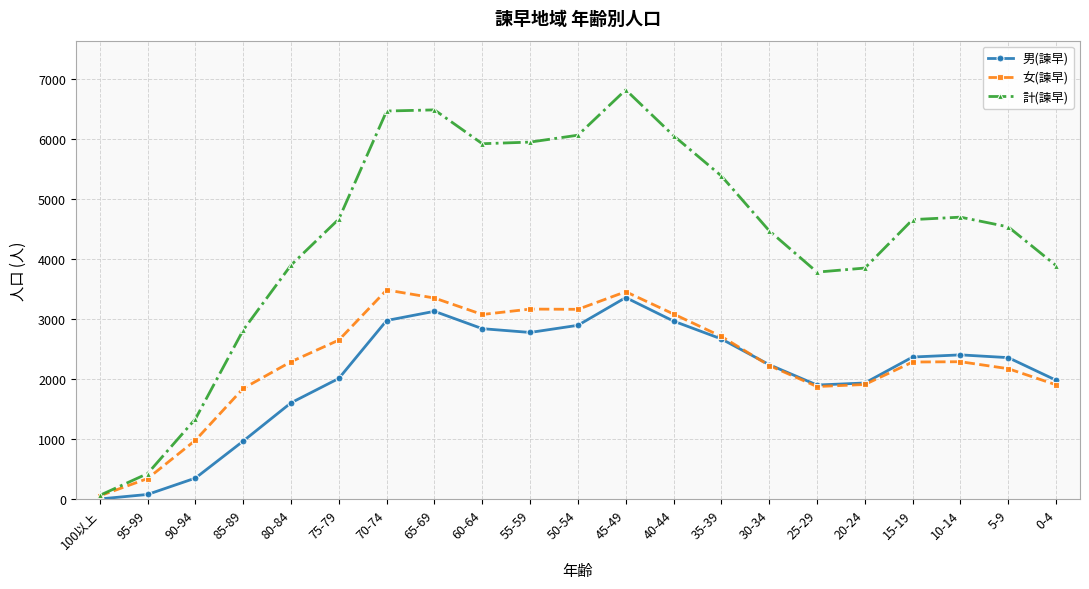

Which category has the lowest value in the 計(諫早) series?

100以上